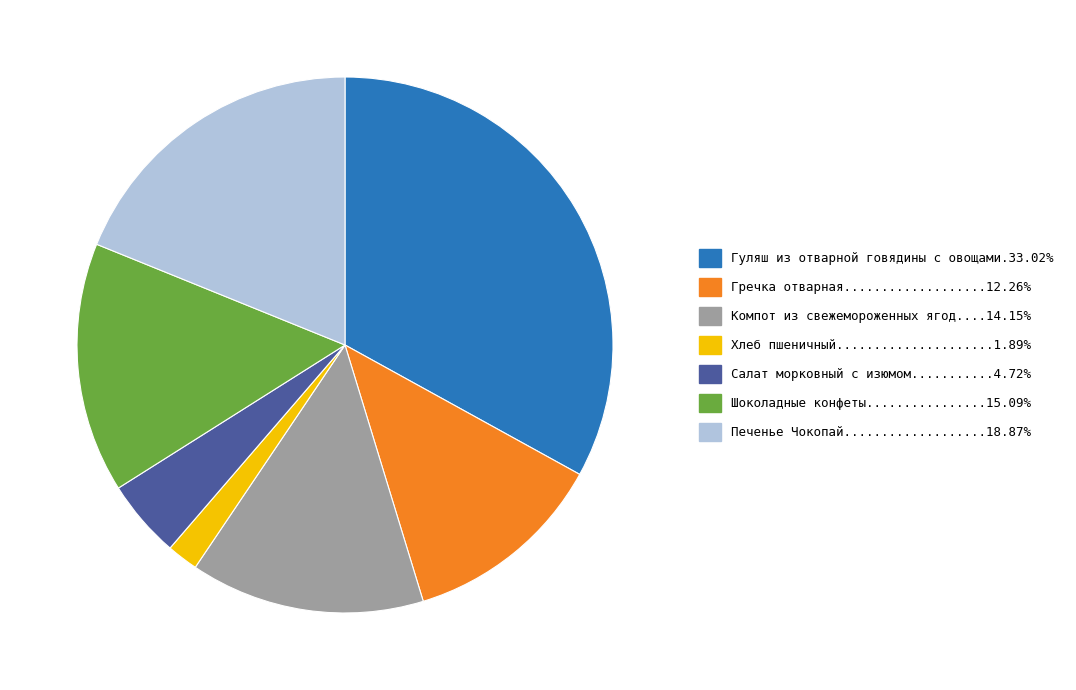

Does any single category account for the majority?

No